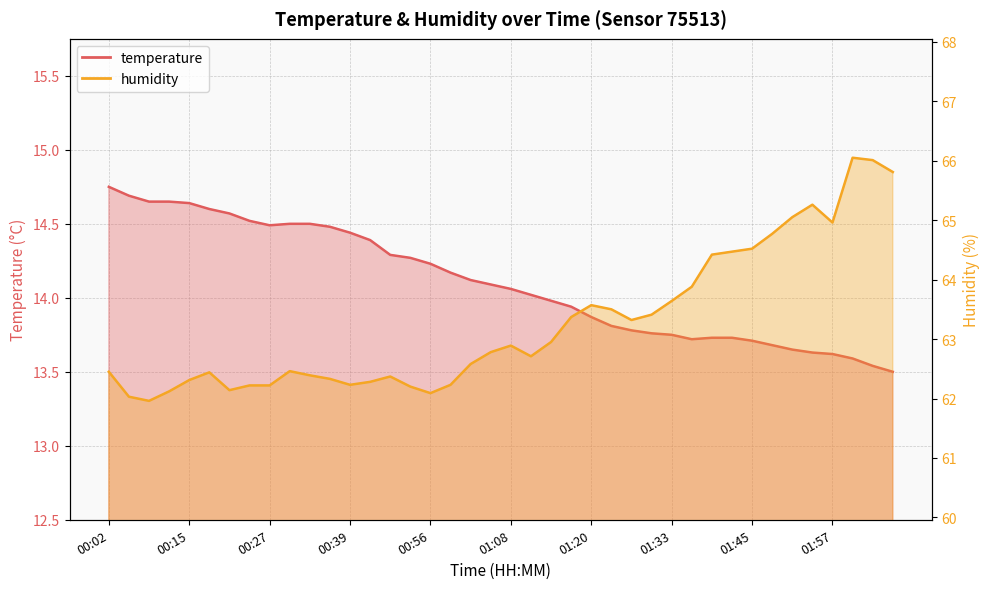

True or false: temperature and humidity cross at least once.

False